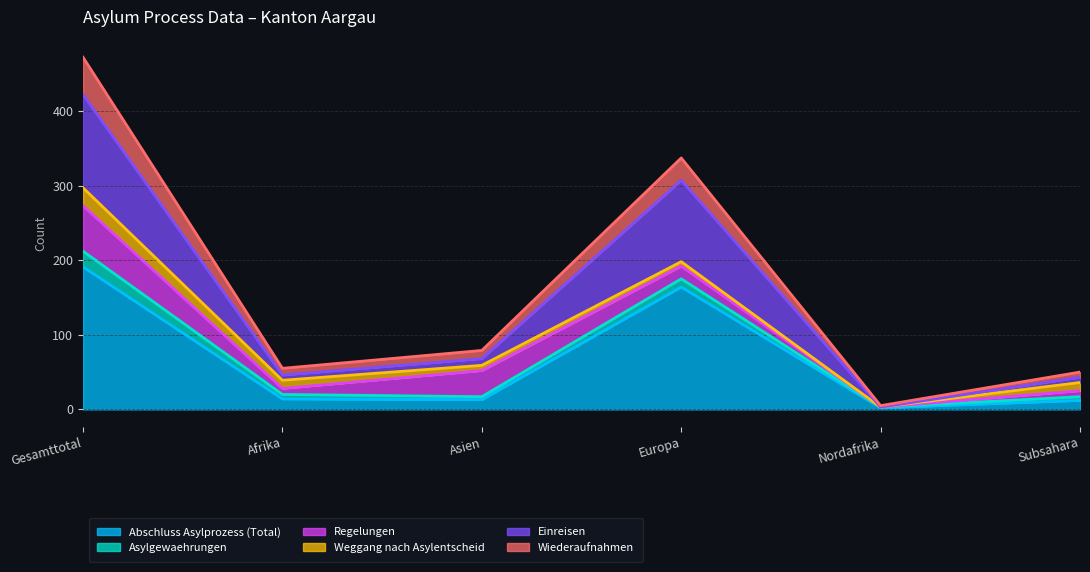

Where does the Abschluss Asylprozess (Total) series first go above 14?

Gesamttotal